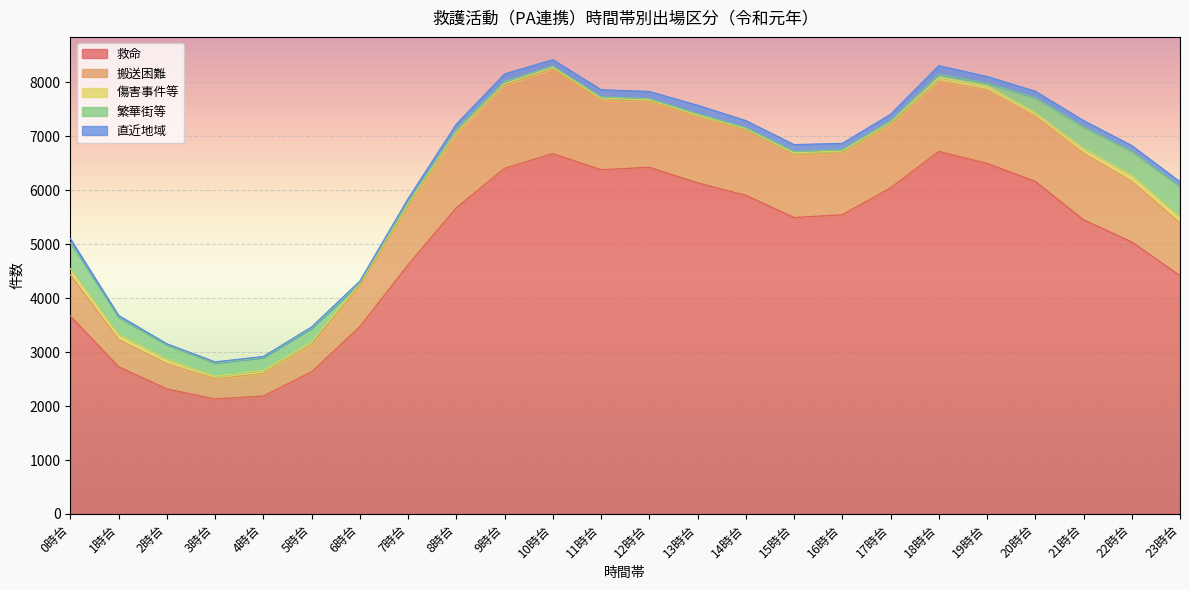

What are all the series names shown in the legend?

救命, 搬送困難, 傷害事件等, 繁華街等, 直近地域